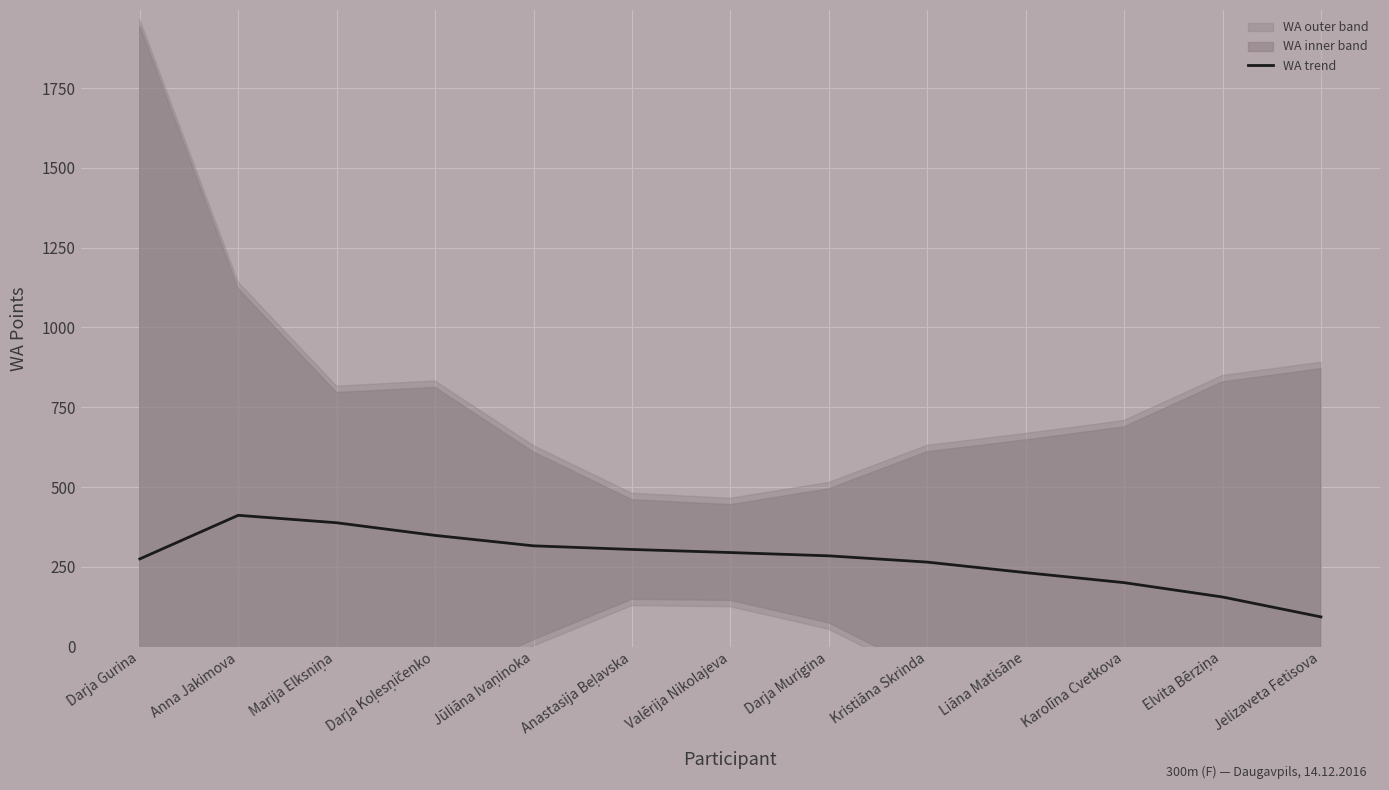

List the labels in order of value, largest first.

Anna Jakimova, Marija Elksniņa, Darja Koļesņičenko, Jūliāna Ivaņinoka, Anastasija Beļavska, Valērija Nikolajeva, Darja Murigina, Darja Gurina, Kristiāna Skrinda, Liāna Matisāne, Karolīna Cvetkova, Elvita Bērziņa, Jelizaveta Fetisova